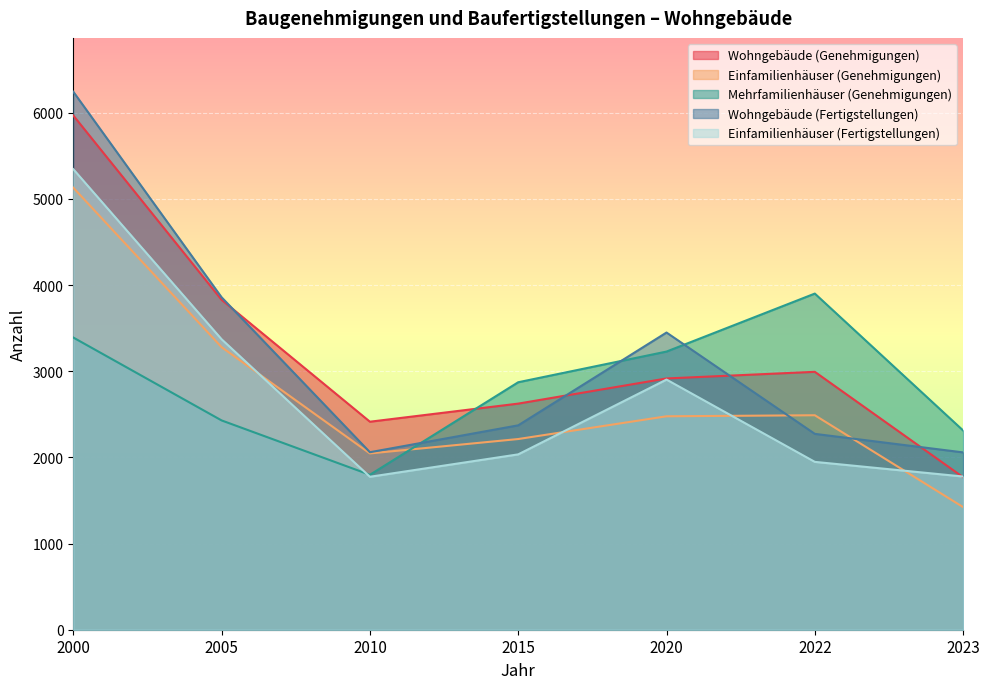

Which has a higher value, 2015 or 2010?

2015